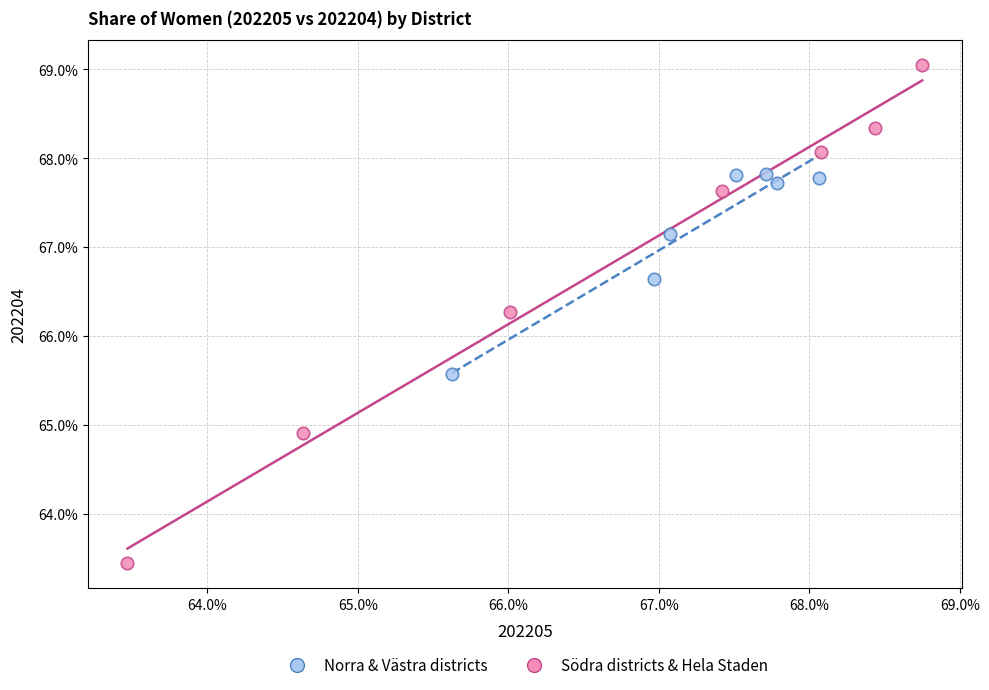

What are all the series names shown in the legend?

Norra & Västra districts, Södra districts & Hela Staden